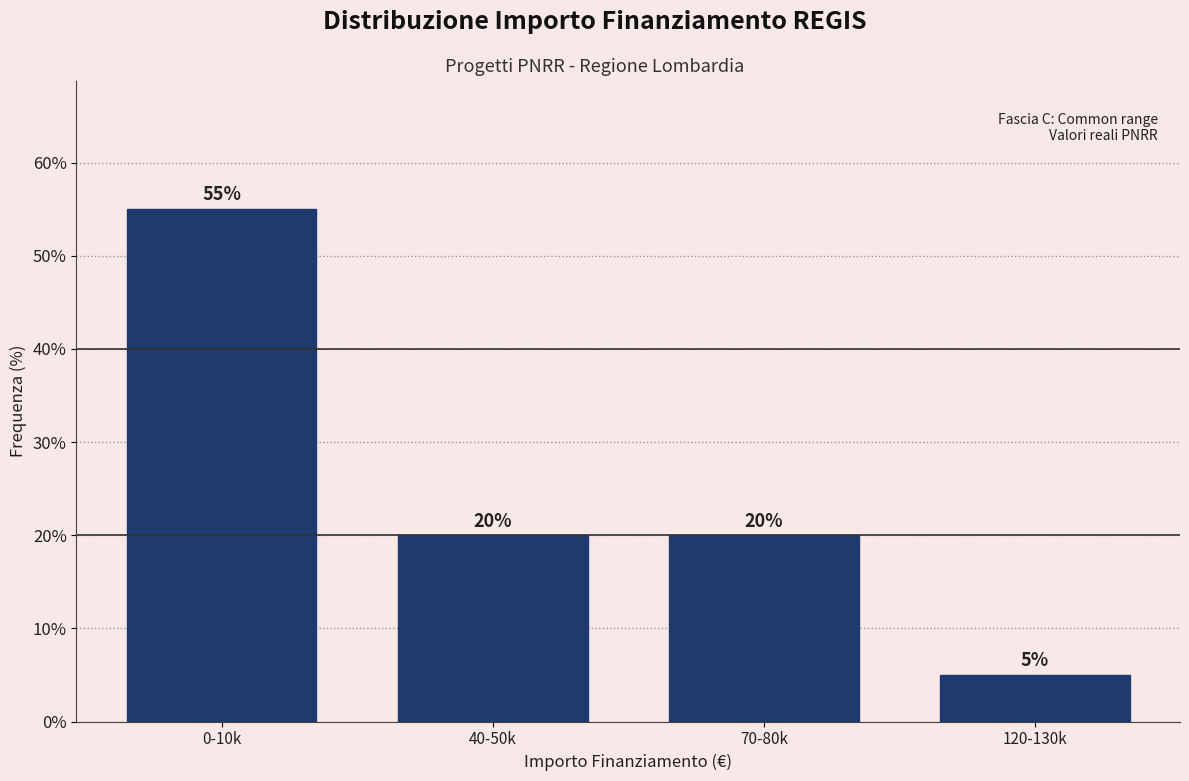

Reading left to right, list all the values displayed in this chart.

55.0	20.0	20.0	5.0